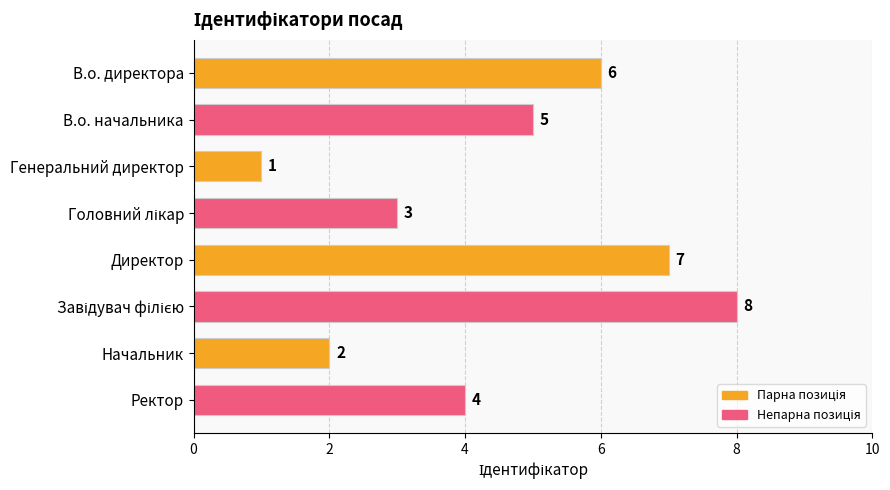

What position from the top is В.о. директора?

1